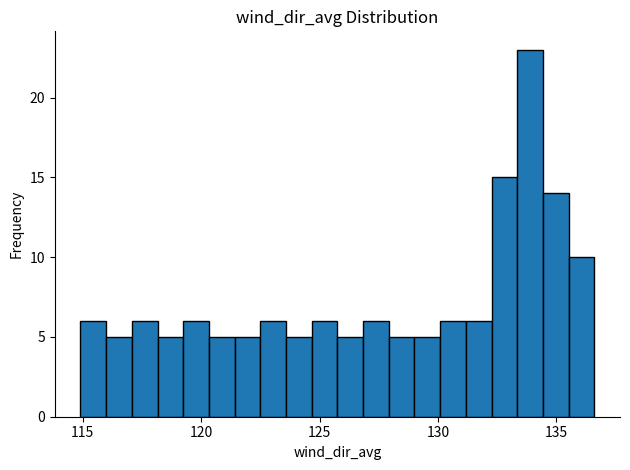

Around what value on the x-axis is the tallest bar? Give the approximate position of its centre, as read against the axis.

134.0